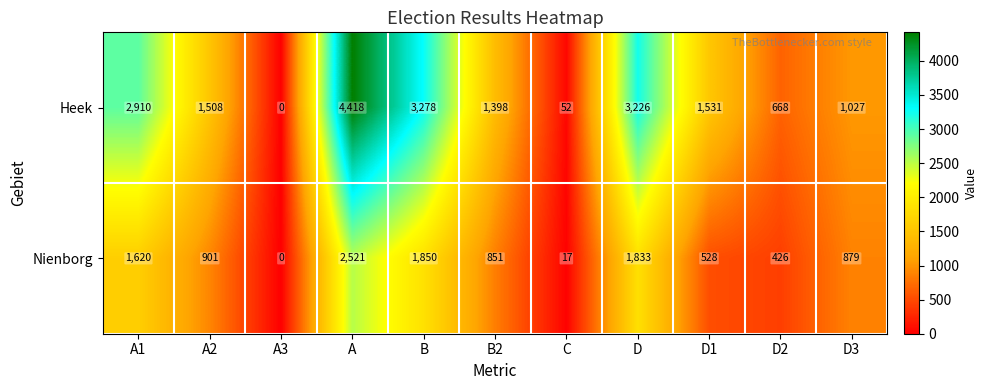

How many series are shown in this chart?

2